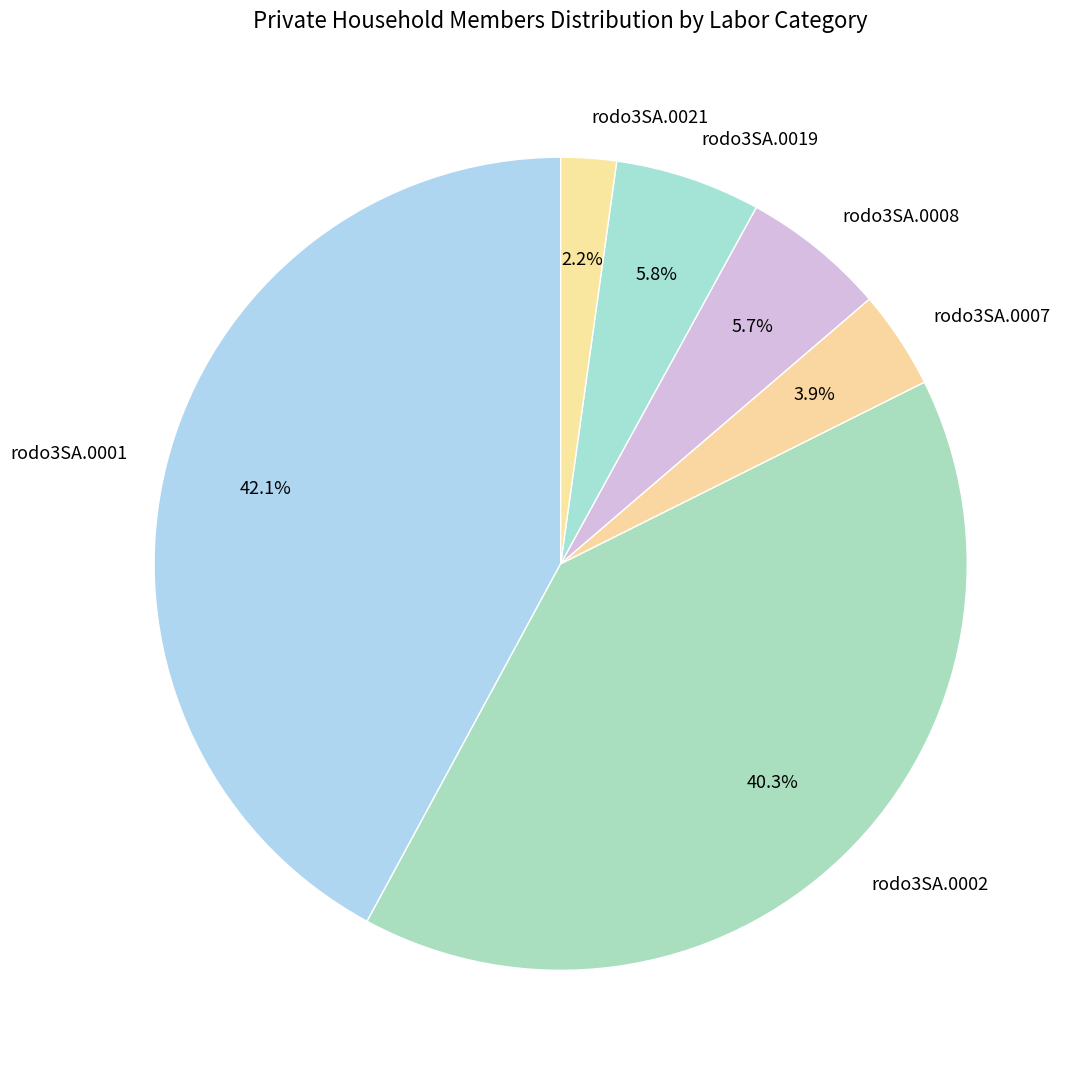

How many slices are in this pie chart?

6